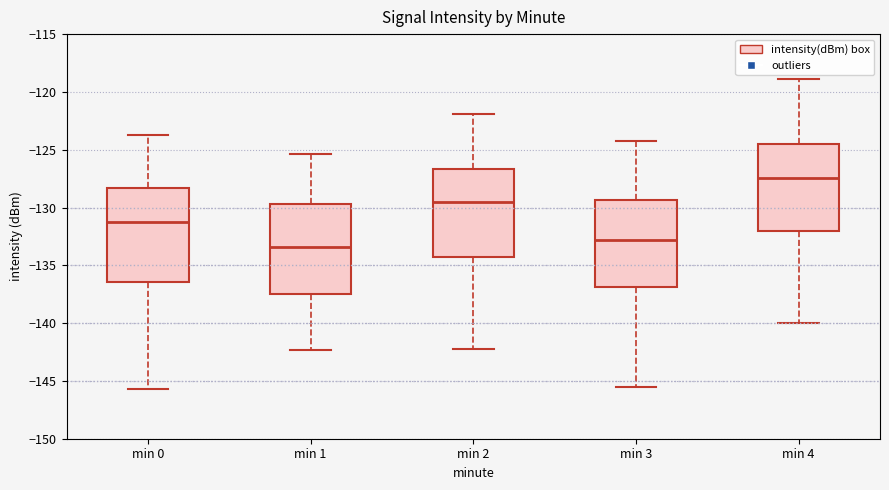

Reading left to right, transcribe this box plot: for each box, give where its median line is, the range the box spans, and where its two whiskers end, as read against the y-axis. The values are not printed on the chart, so give them approximately, as read against the axis.

min 0: median -131.0, box -136.5 to -128.5, whiskers -145.5 to -123.5
min 1: median -133.5, box -137.5 to -129.5, whiskers -142.5 to -125.5
min 2: median -129.5, box -134.5 to -126.5, whiskers -142.0 to -122.0
min 3: median -133.0, box -137.0 to -129.5, whiskers -145.5 to -124.0
min 4: median -127.5, box -132.0 to -124.5, whiskers -140.0 to -119.0